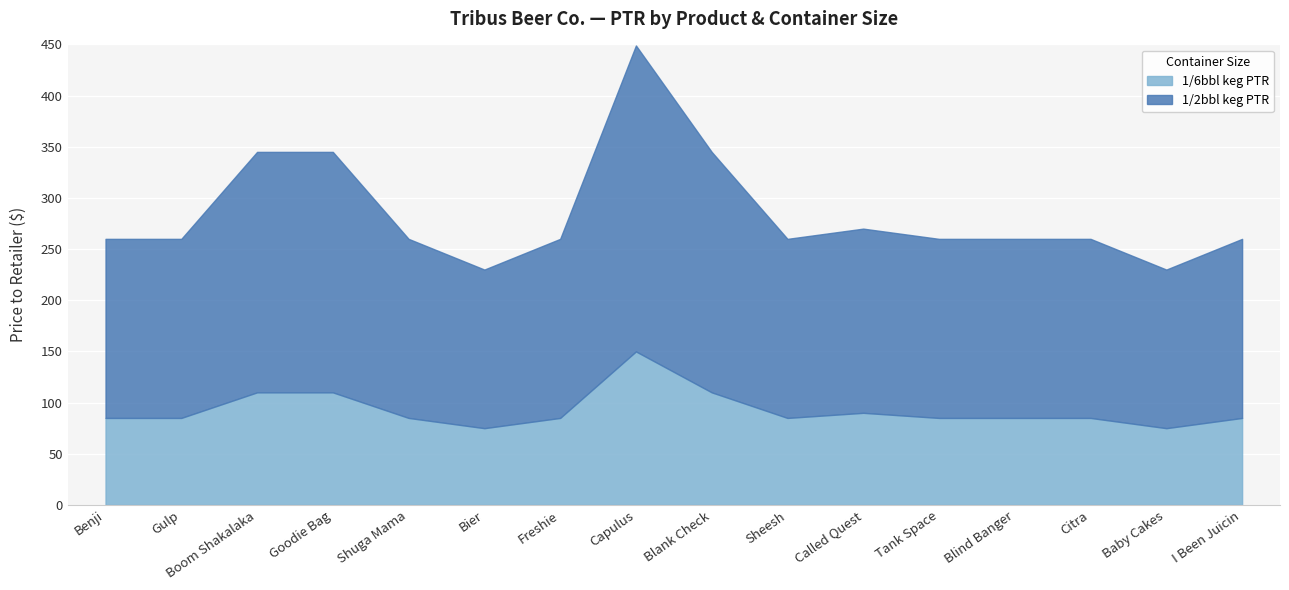

True or false: 1/6bbl keg PTR has more than 0 points higher than both neighbors.

True